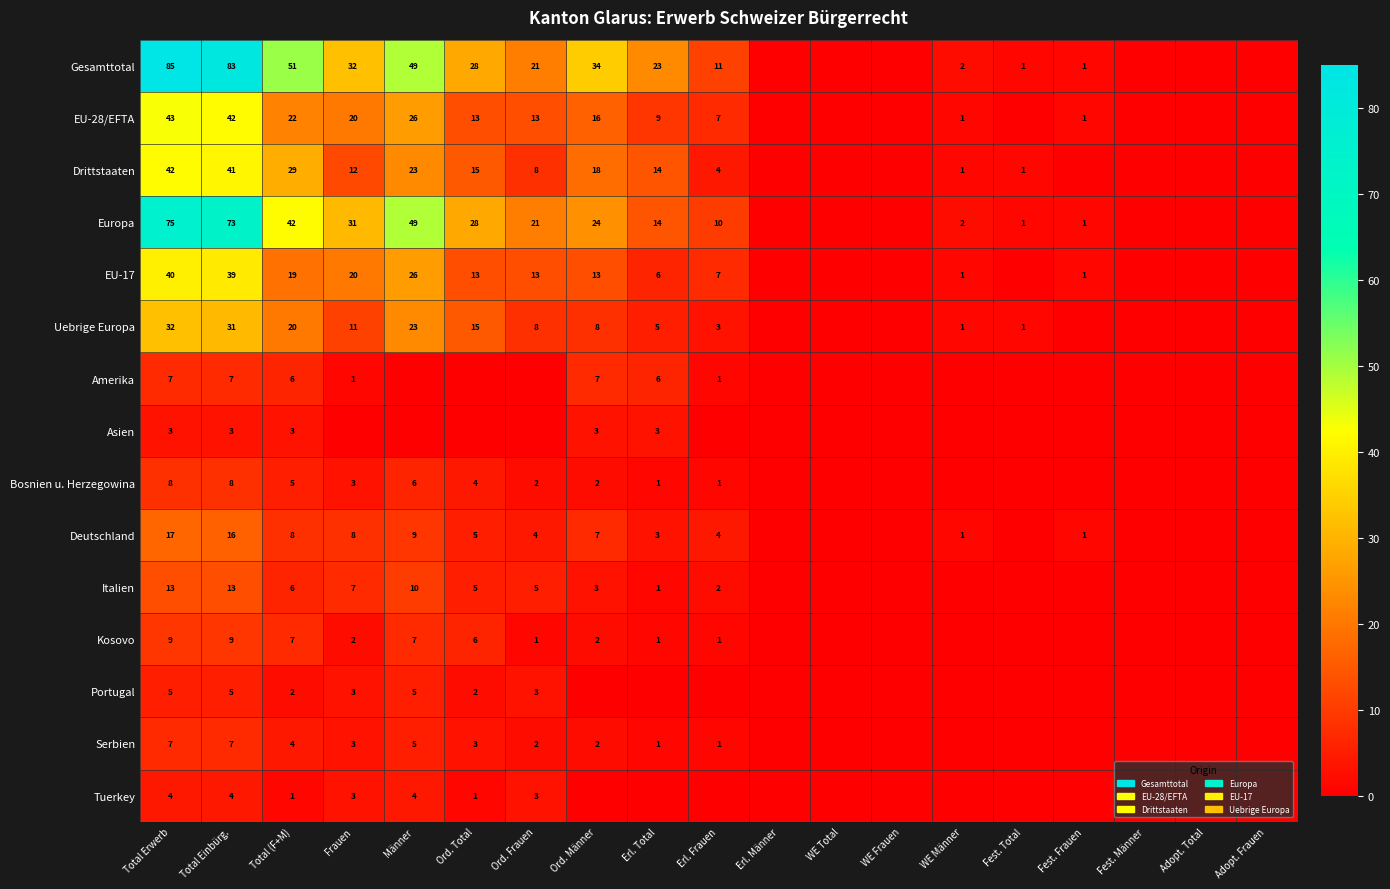

What is the total value across all series at Total (F+M)?

225